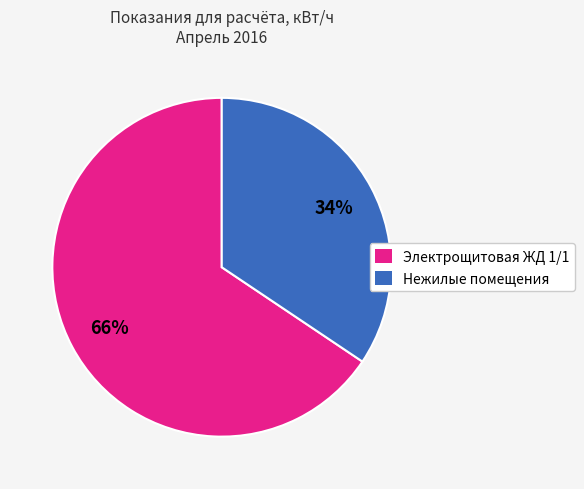

Is the sum of Нежилые помещения and Электрощитовая ЖД 1/1 greater than half?

Yes